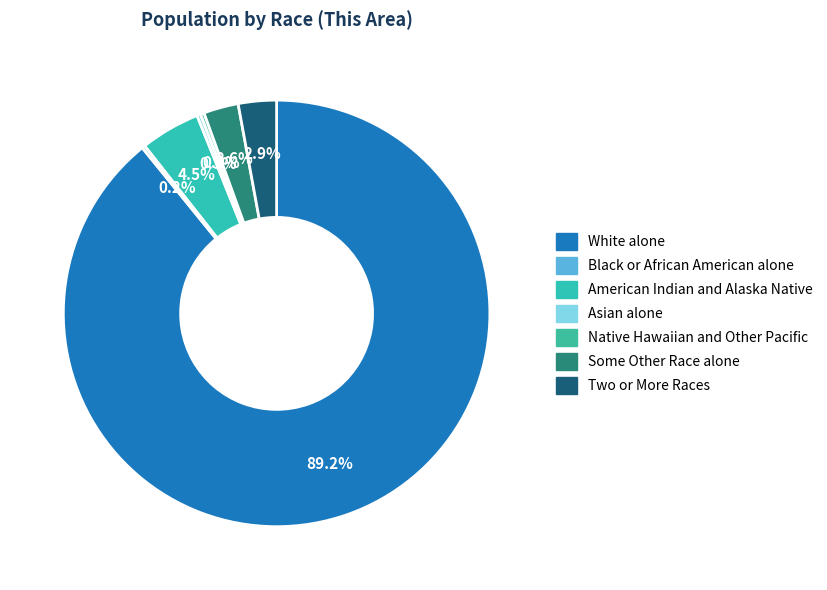

Which category has the smallest portion of the pie?

Black or African American alone